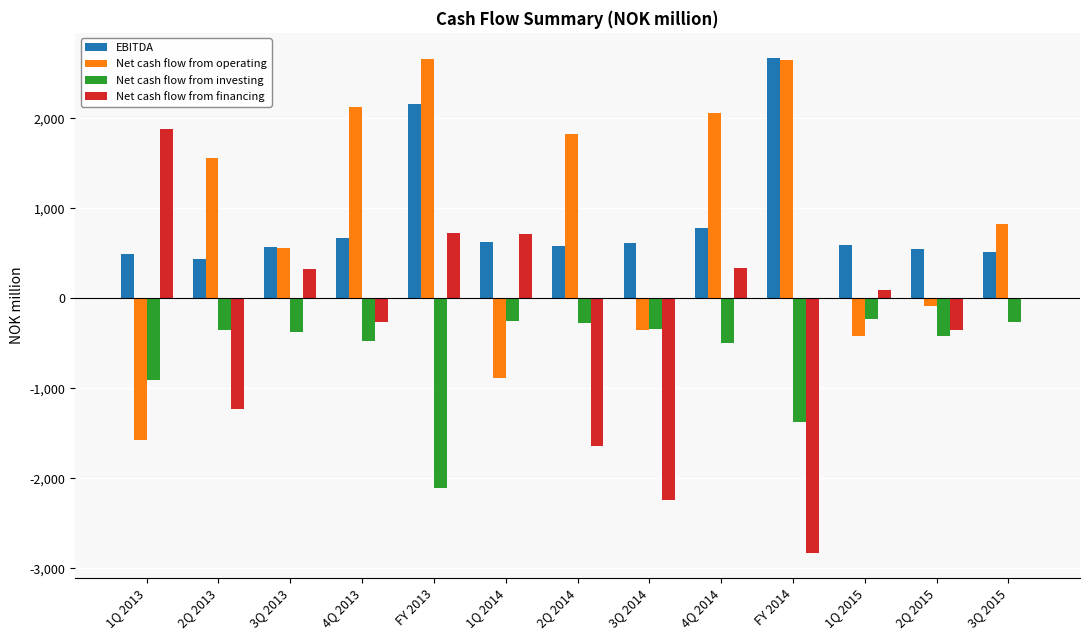

The value of Net cash flow from financing at 4Q 2014 is 337. True or false?

True